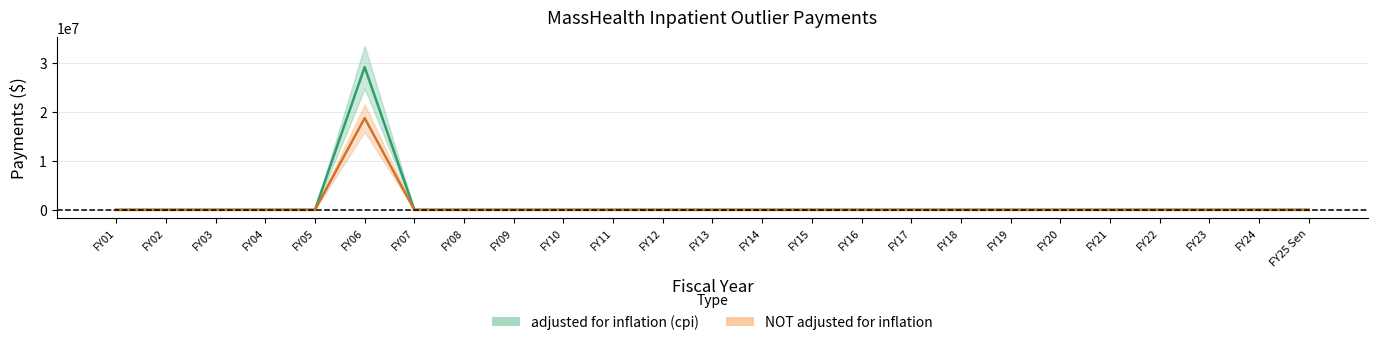

What is the difference between the NOT adjusted for inflation values at FY06 and FY01?

18750000